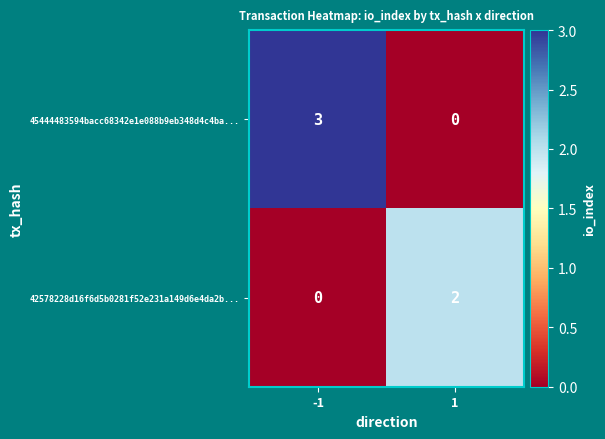

Reading left to right, transcribe all the data shown in this chart.

45444483594bacc68342e1e088b9eb348d4c4ba...: -1=3	1=0
42578228d16f6d5b0281f52e231a149d6e4da2b...: -1=0	1=2